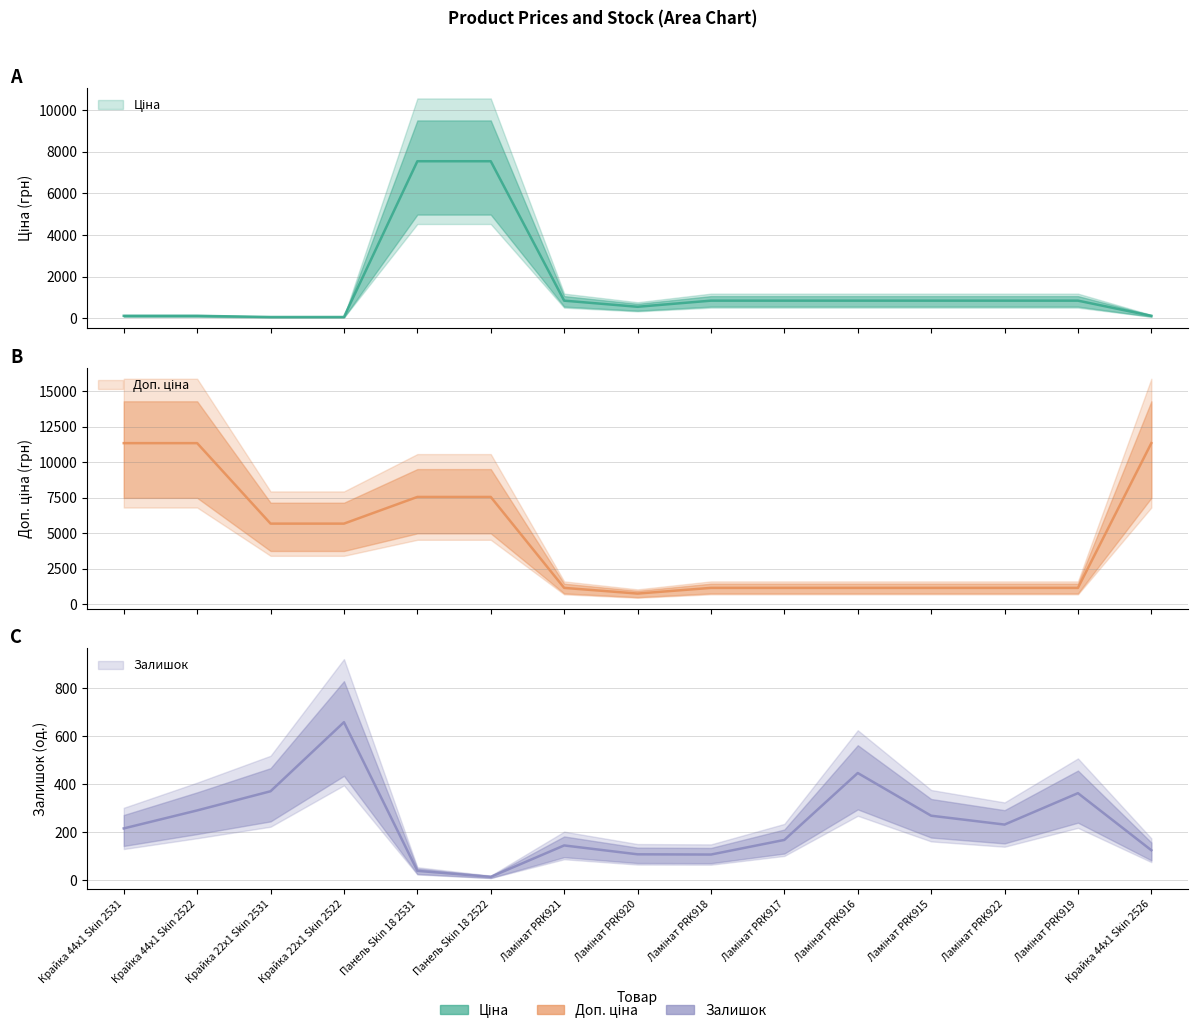

What is the sum of the Доп. ціна values at Крайка 44x1 Skin 2531 and Панель Skin 18 2522?

18879.9